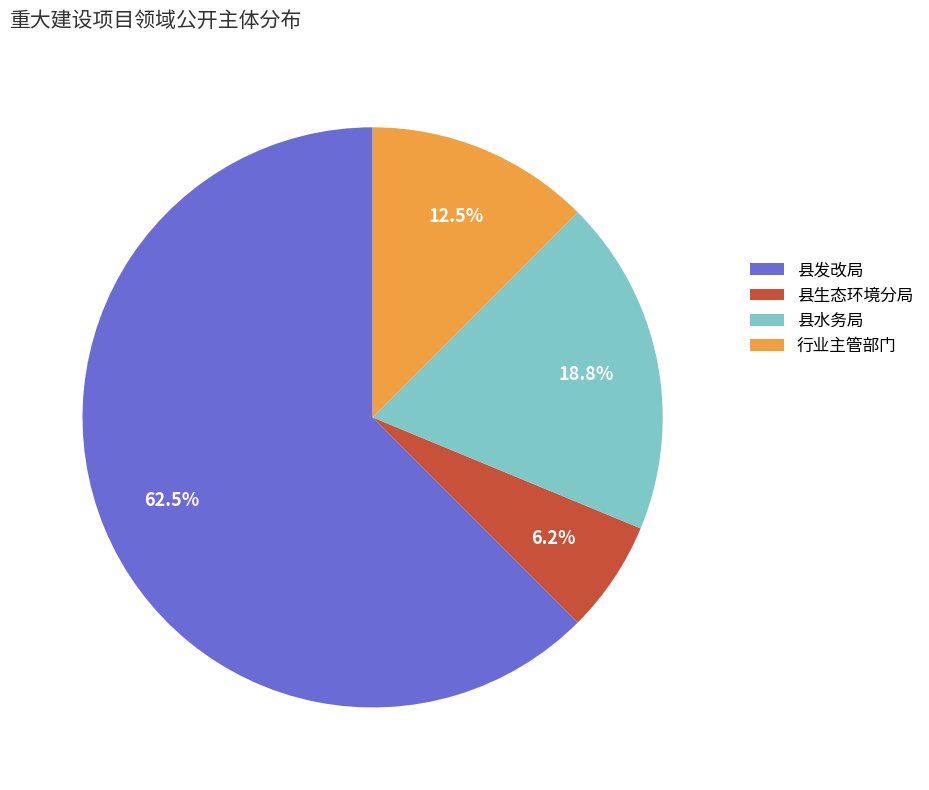

To the nearest percent, what is the average slice percentage?

25%